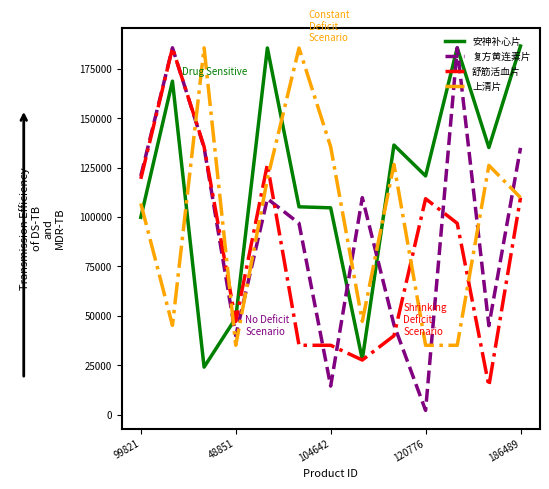

Which series has the widest spread of values?

复方黄连素片